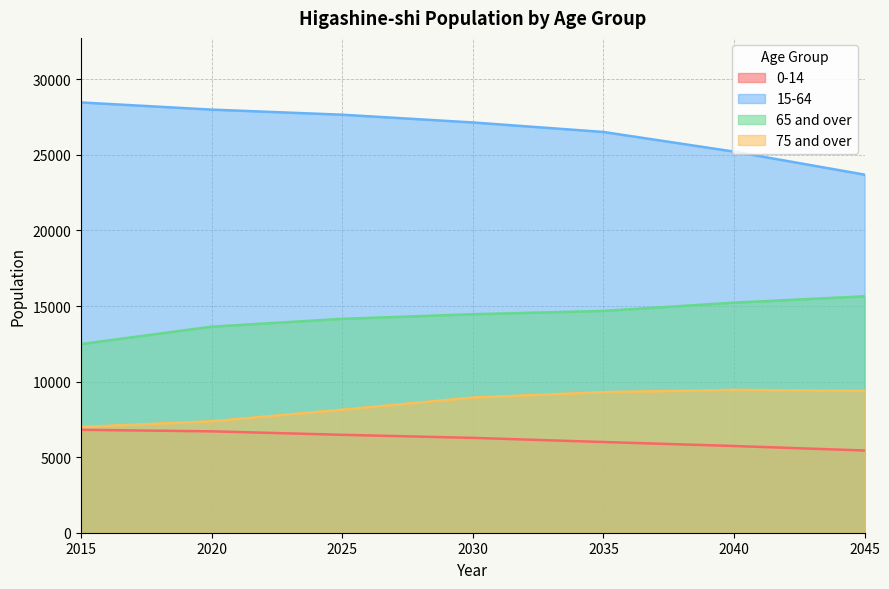

Which series has the largest total across all categories?

15-64